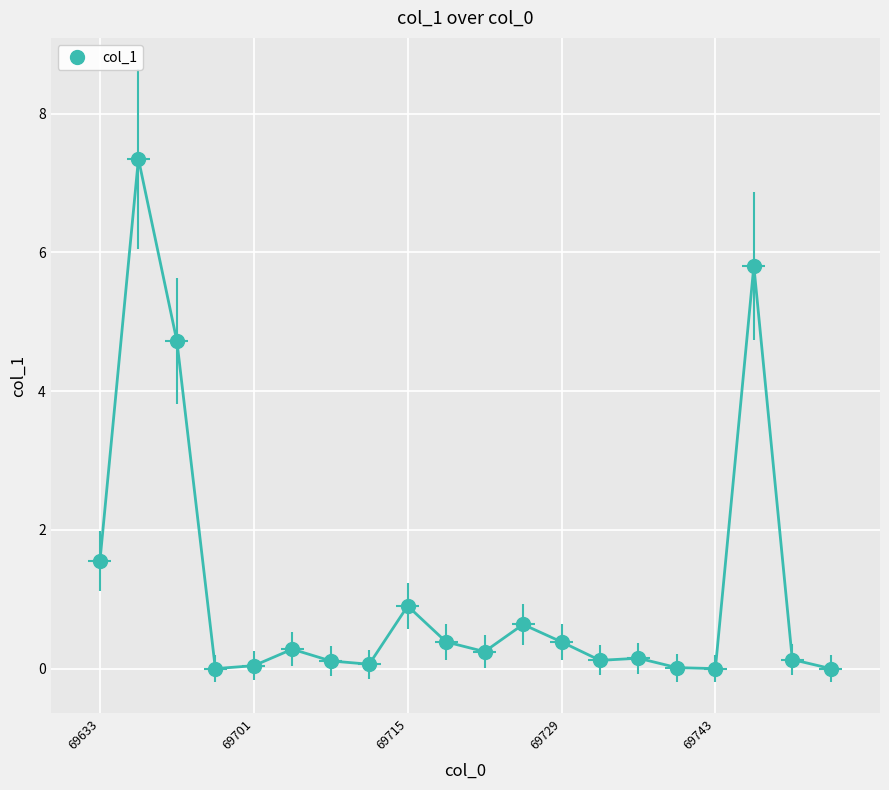

How many distinct data groups are displayed?

1